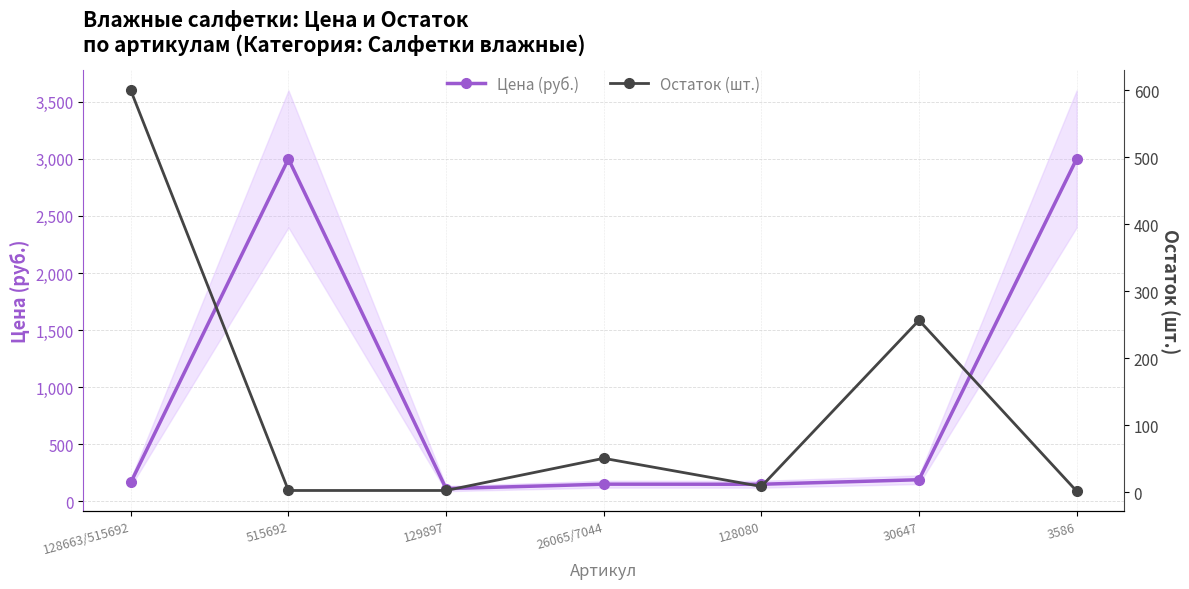

What is the maximum value shown in the chart?

3000.0